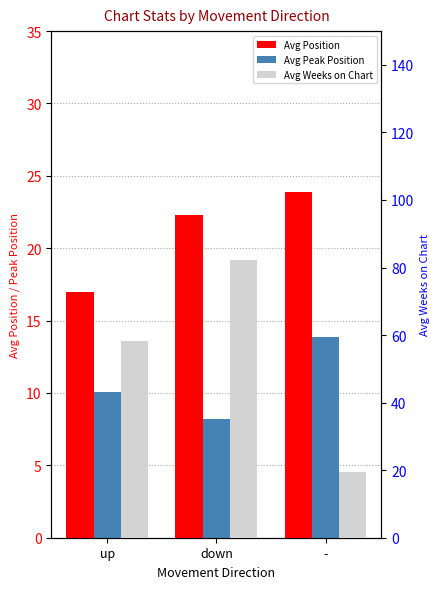

The value of Avg Position at up is 26.7. True or false?

False